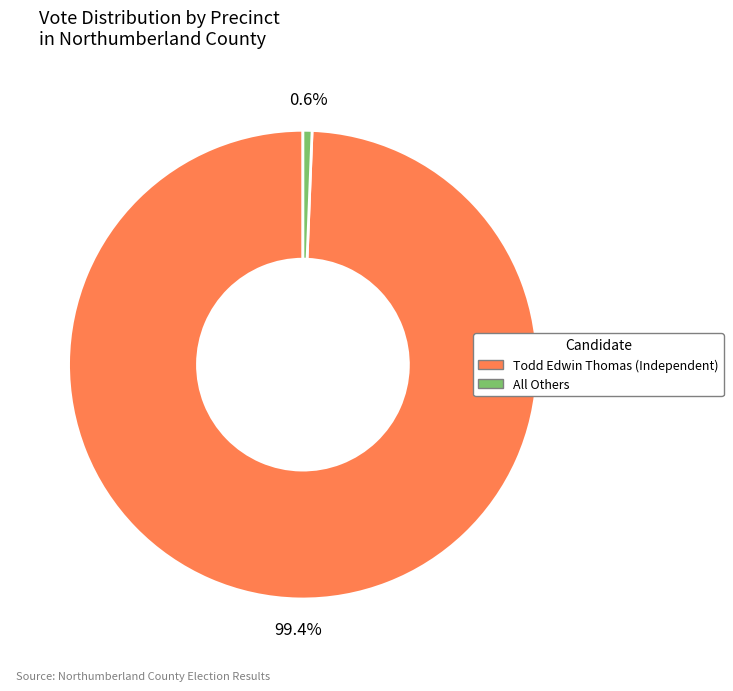

Which category has the smallest portion of the pie?

All Others